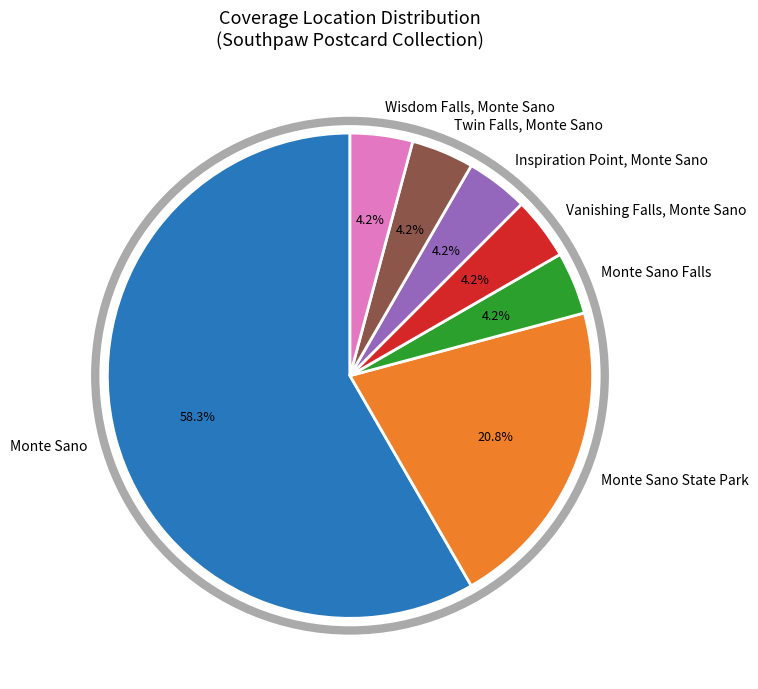

What is the ratio of the value at Vanishing Falls, Monte Sano to the value at Monte Sano Falls?

1.0